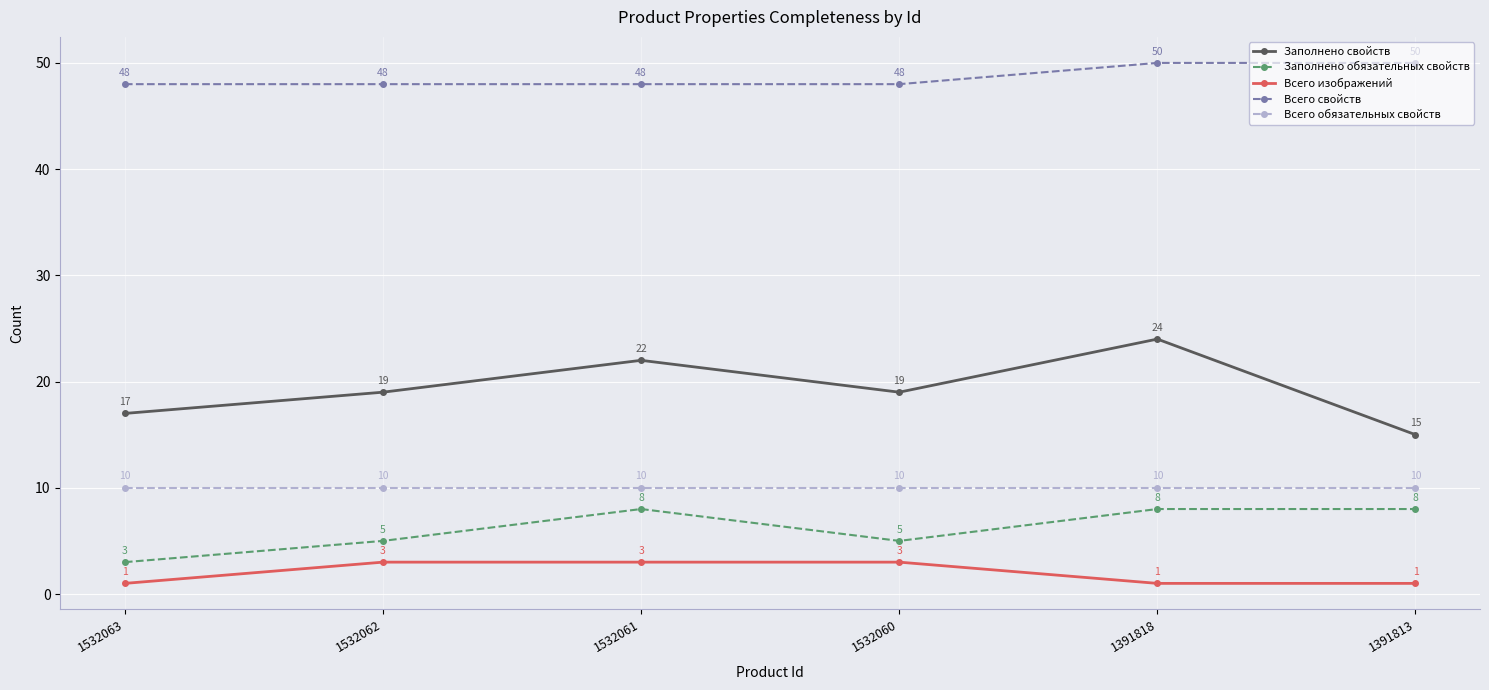

How many categories are shown in the chart?

6